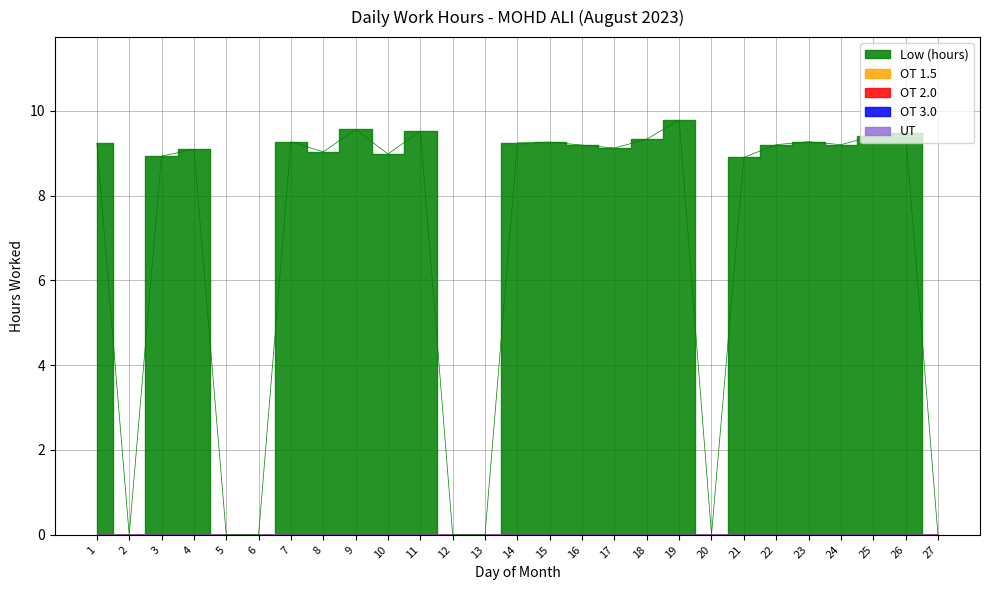

What is the average value?

6.9